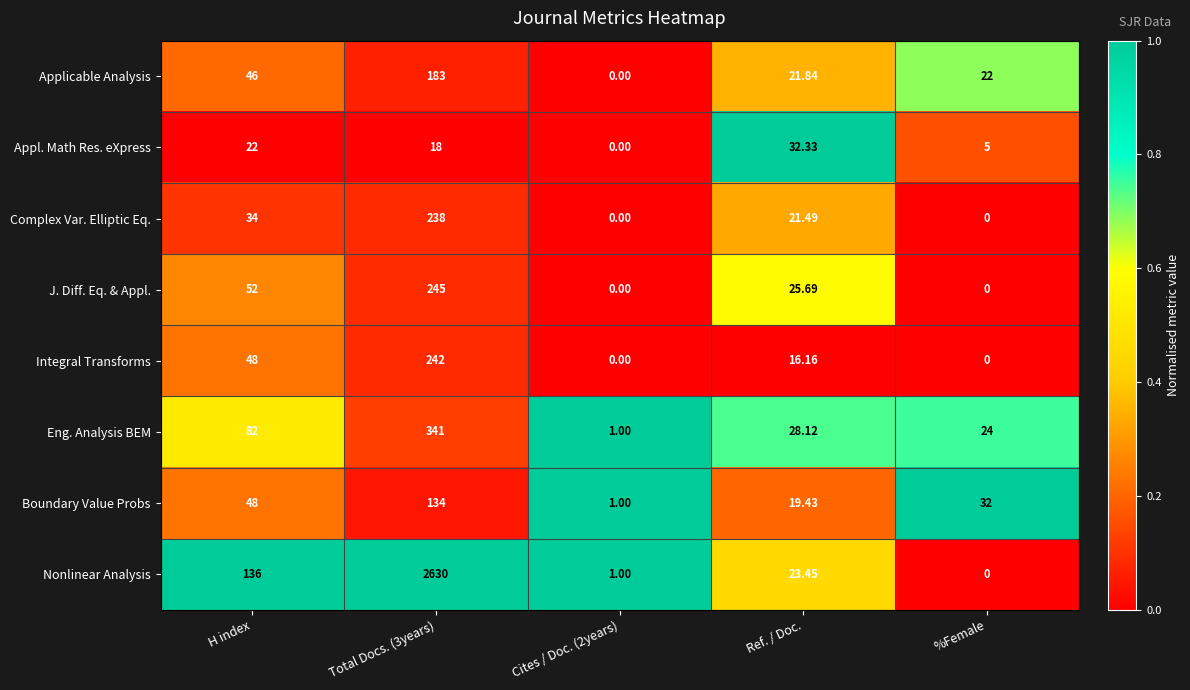

What is the total value across all series at Cites / Doc. (2years)?

3.0